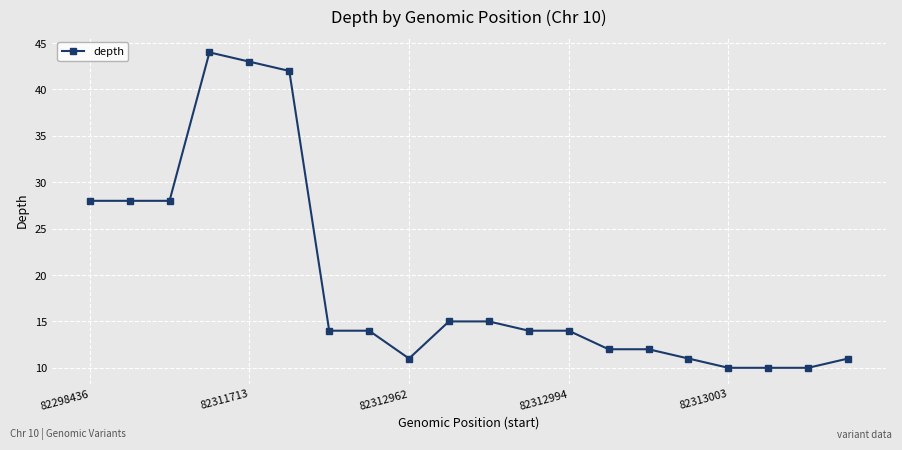

What is the difference between the second highest and minimum values?

33